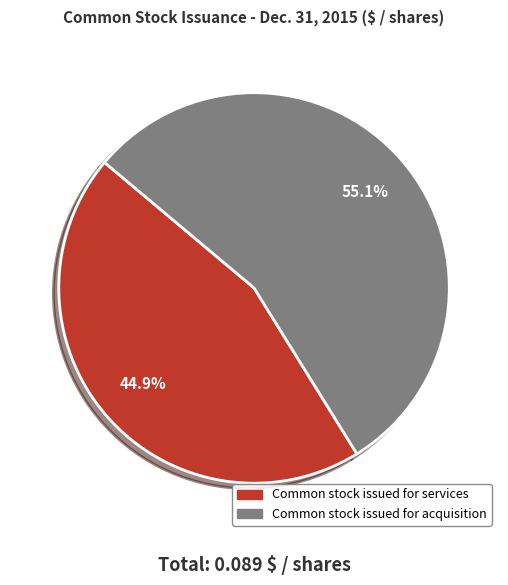

What percentage is NOT represented by Common stock issued for acquisition?

44.9%